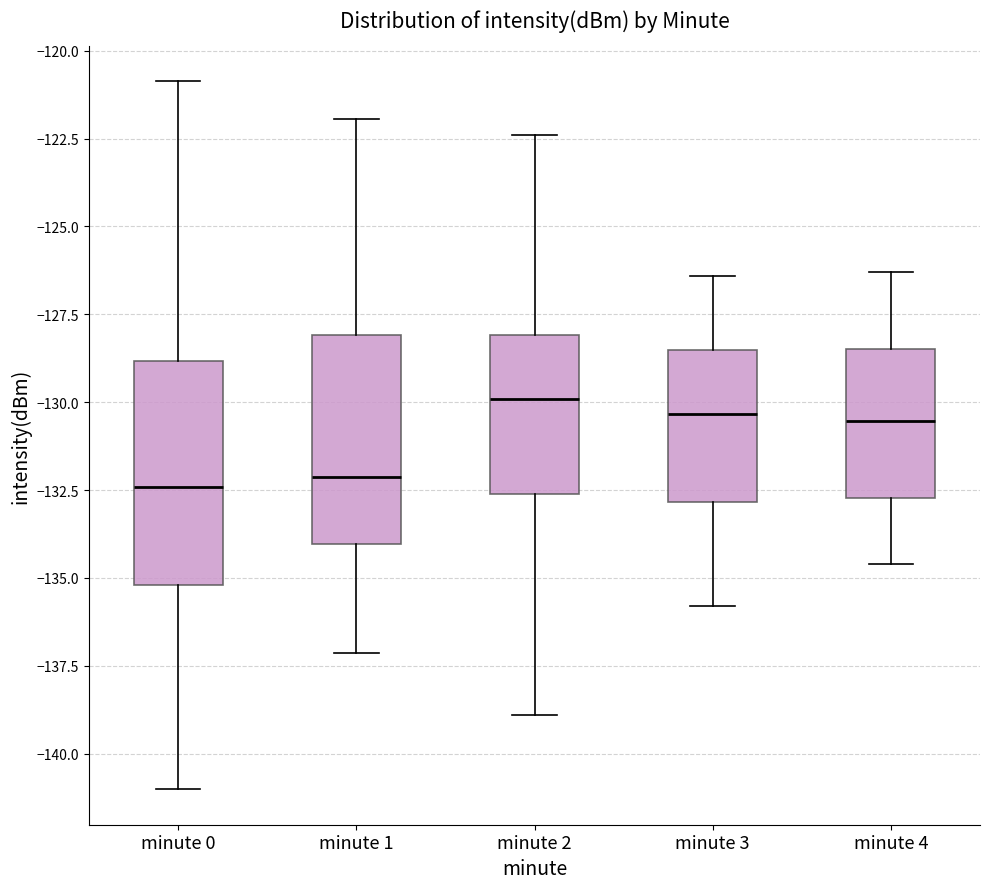

Reading left to right, read every box against the y-axis: the position of its median line, the range the box covers, and the ends of its whiskers. The values are not printed on the chart, so give them approximately, as read against the axis.

minute 0: median -132.5, box -135.0 to -129.0, whiskers -141.0 to -121.0
minute 1: median -132.0, box -134.0 to -128.0, whiskers -137.0 to -122.0
minute 2: median -130.0, box -132.5 to -128.0, whiskers -139.0 to -122.5
minute 3: median -130.5, box -133.0 to -128.5, whiskers -136.0 to -126.5
minute 4: median -130.5, box -132.5 to -128.5, whiskers -134.5 to -126.5